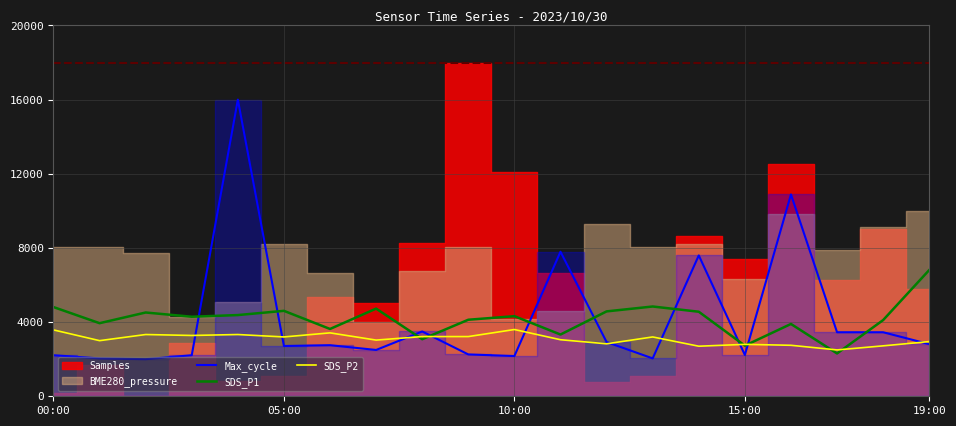

How many lines are shown in the chart?

3